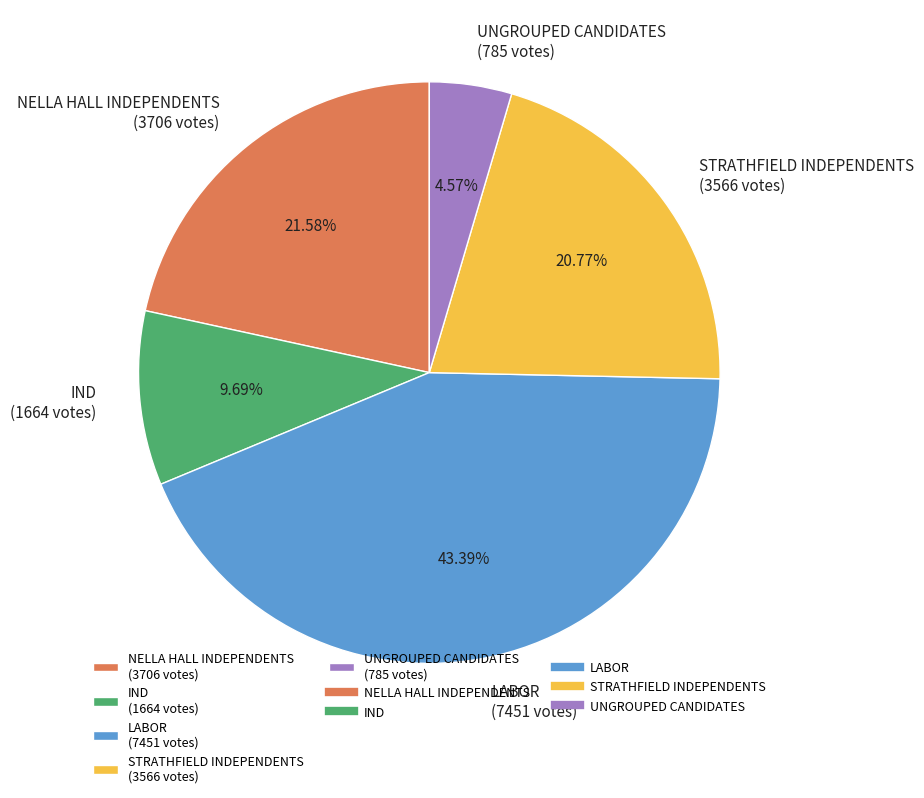

To the nearest percent, what is the difference between the largest and smallest slice percentages?

39%